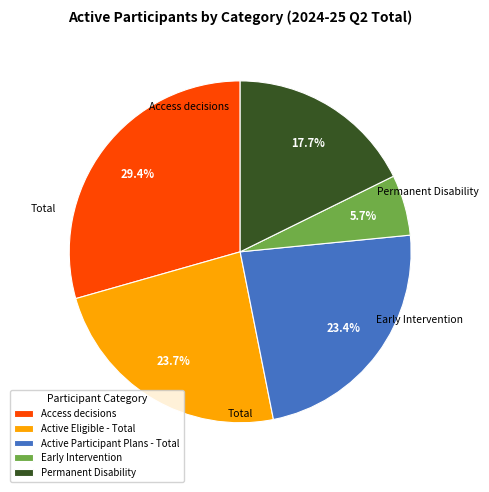

To the nearest percent, what is the difference between the Permanent Disability and Active Participant Plans - Total slice percentages?

6%